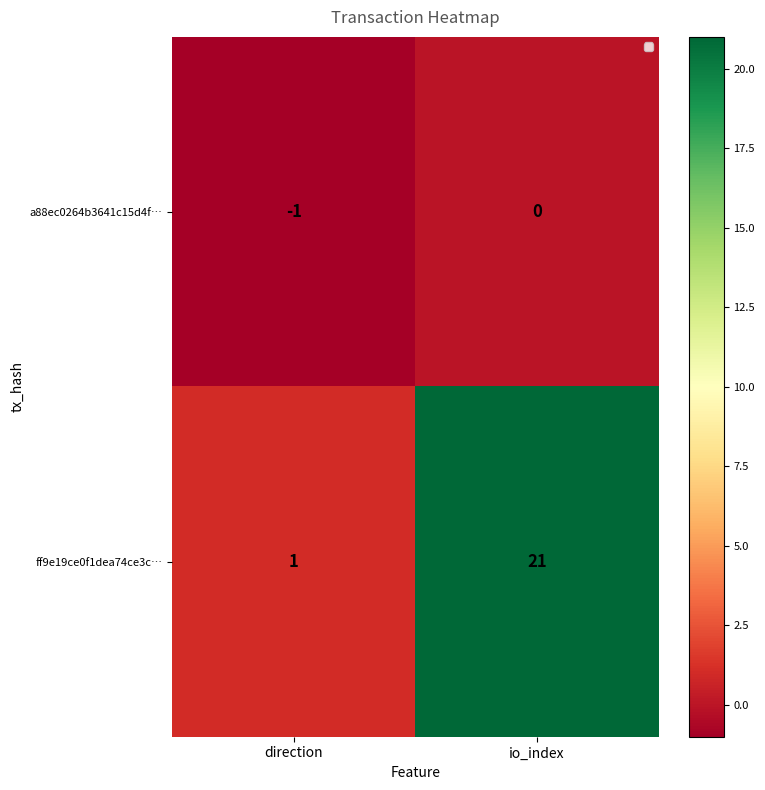

True or false: ff9e19ce0f1dea74ce3c… has a value of 2 at direction.

False